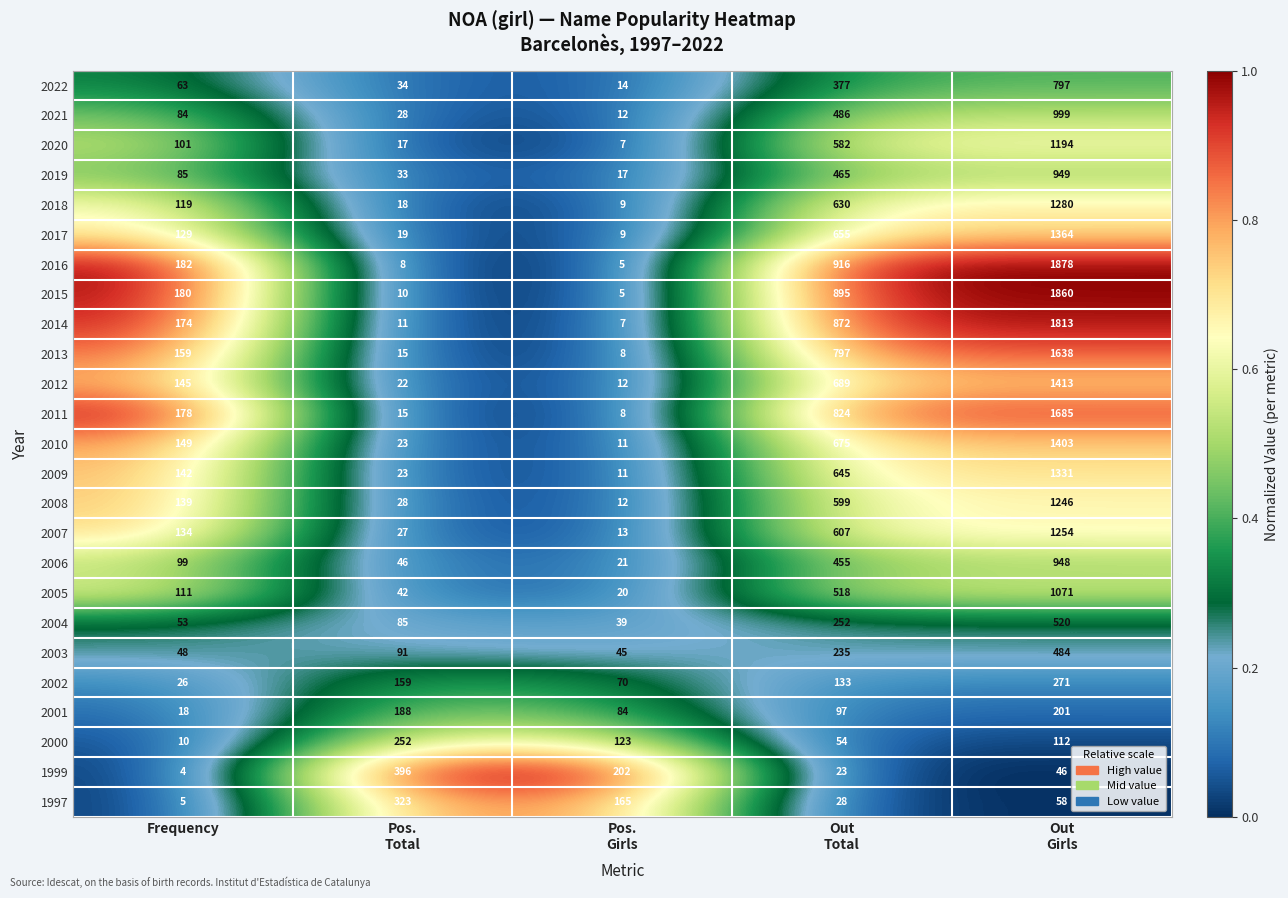

At which category is the sum across all series the highest?

Out
Girls